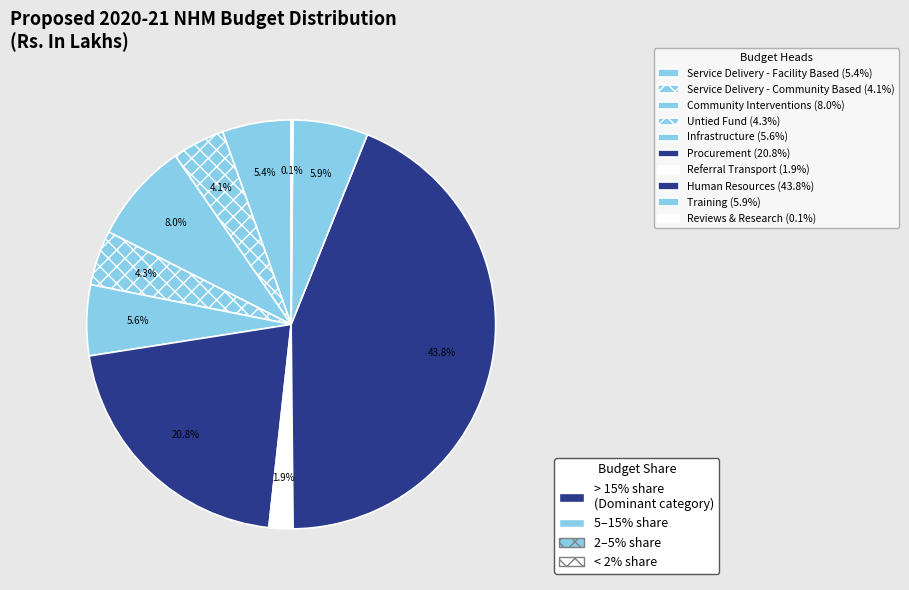

What is the smallest slice in the pie chart?

Reviews & Research